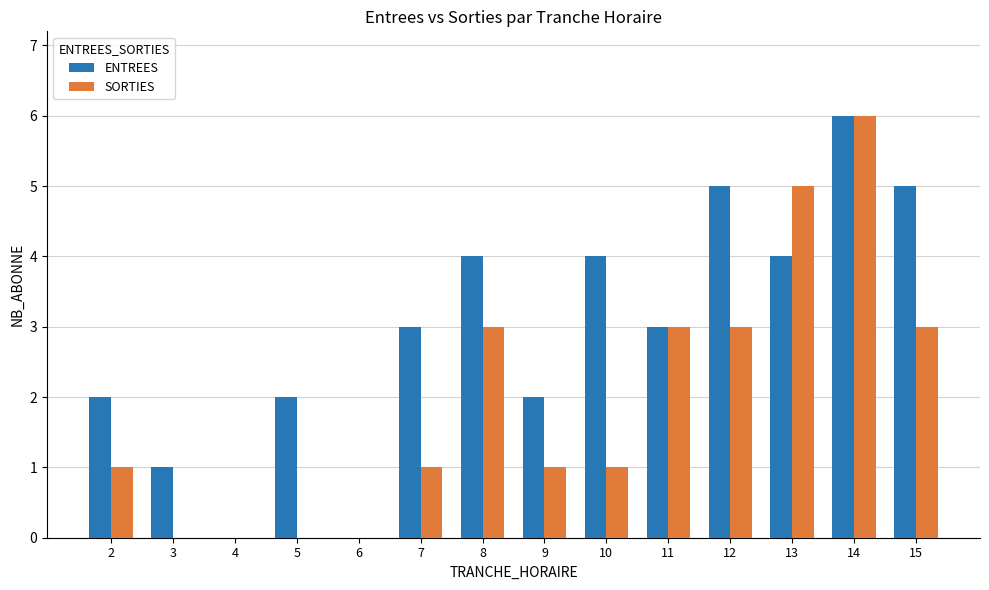

What is the average value of the SORTIES series?

2